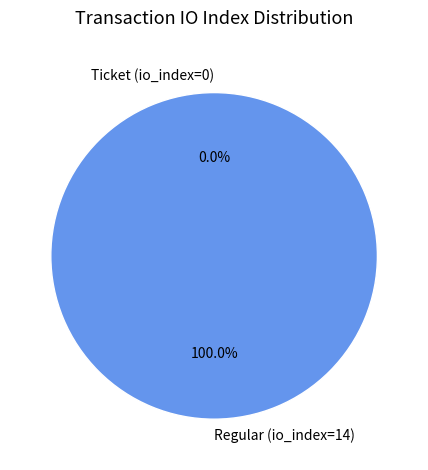

Which slice is the largest?

Regular (io_index=14)